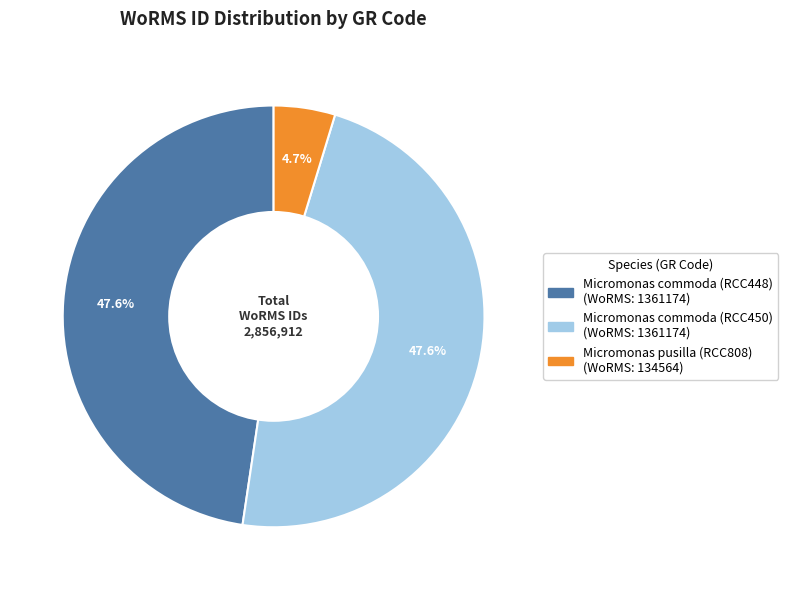

What percentage do Micromonas commoda (RCC450) and Micromonas commoda (RCC448) together represent?

95.3%